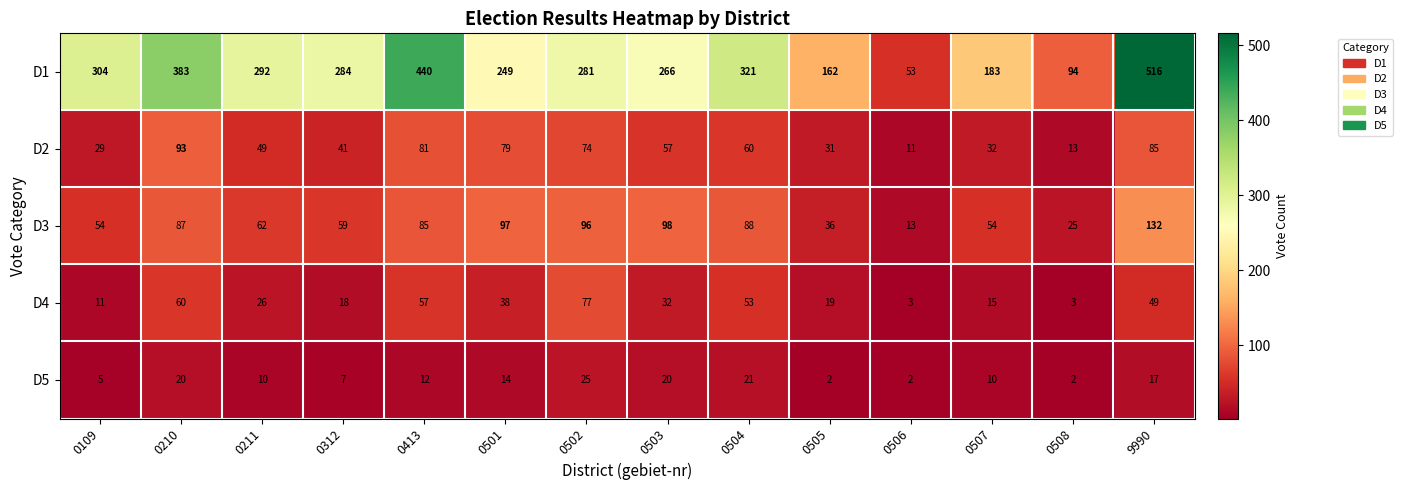

The value of D5 at 0501 is 8. True or false?

False